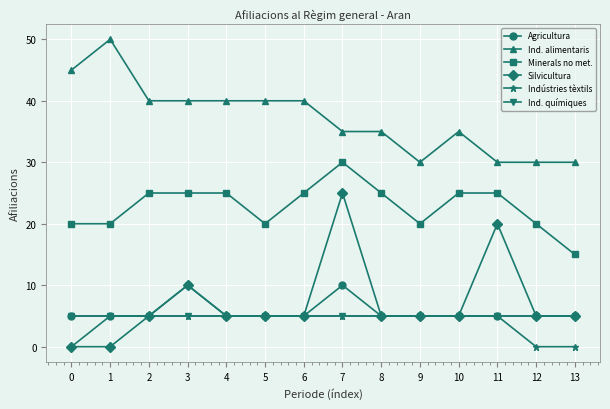

How many lines are shown in the chart?

6